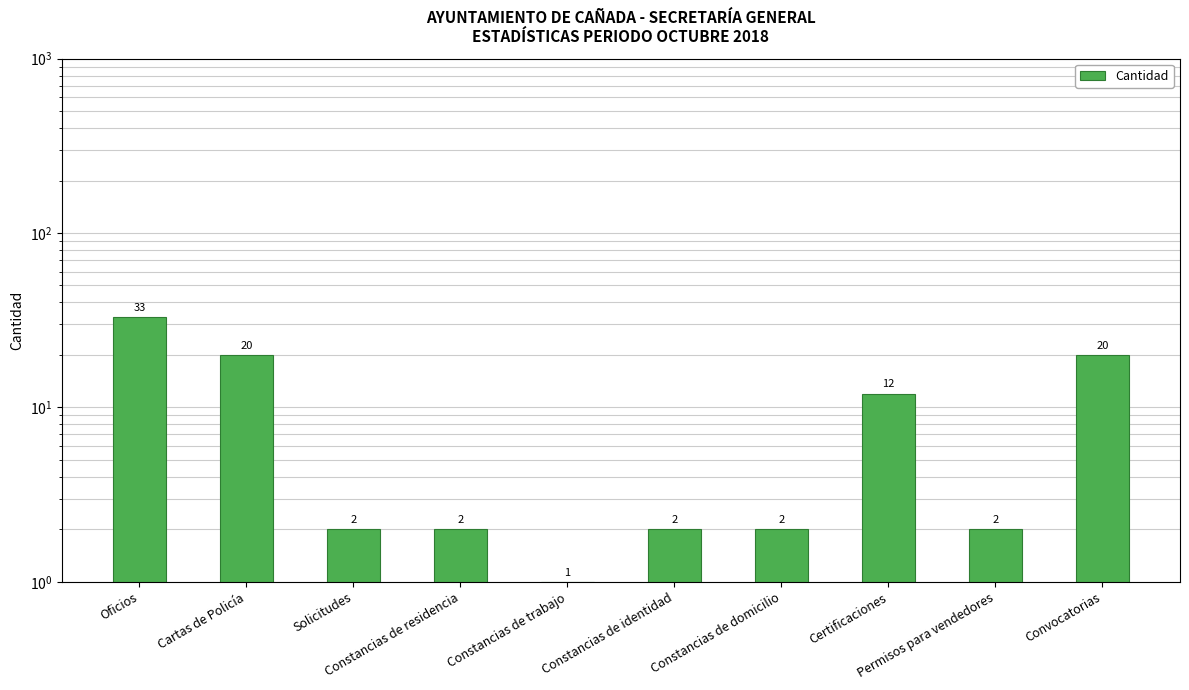

Is it true that the value at Constancias de trabajo is 2?

False